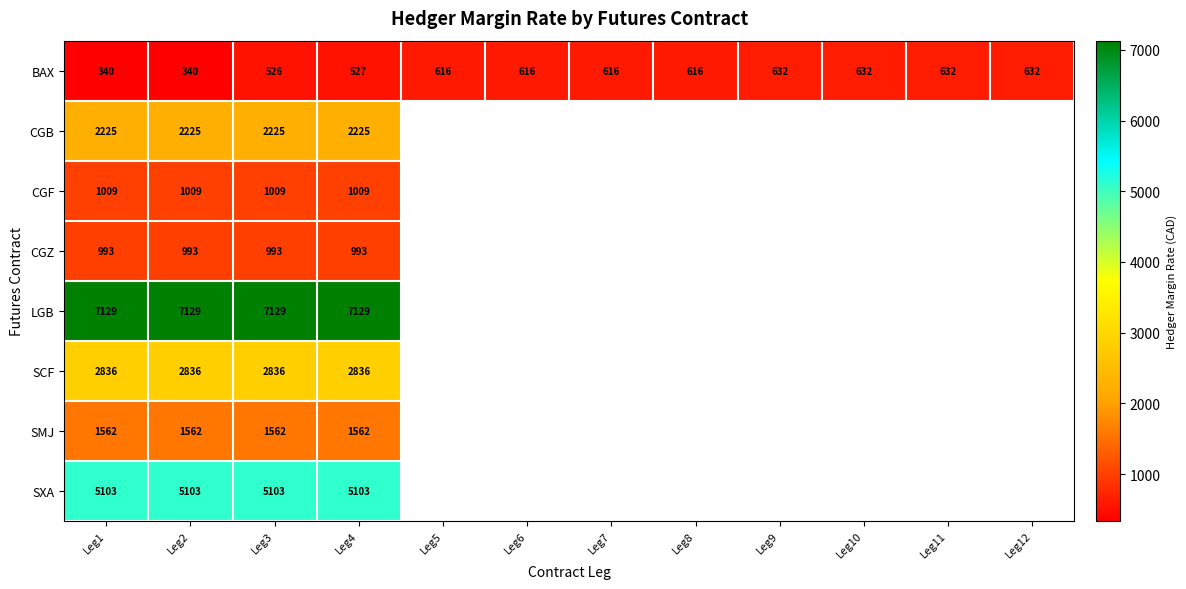

How many series are shown in this chart?

8